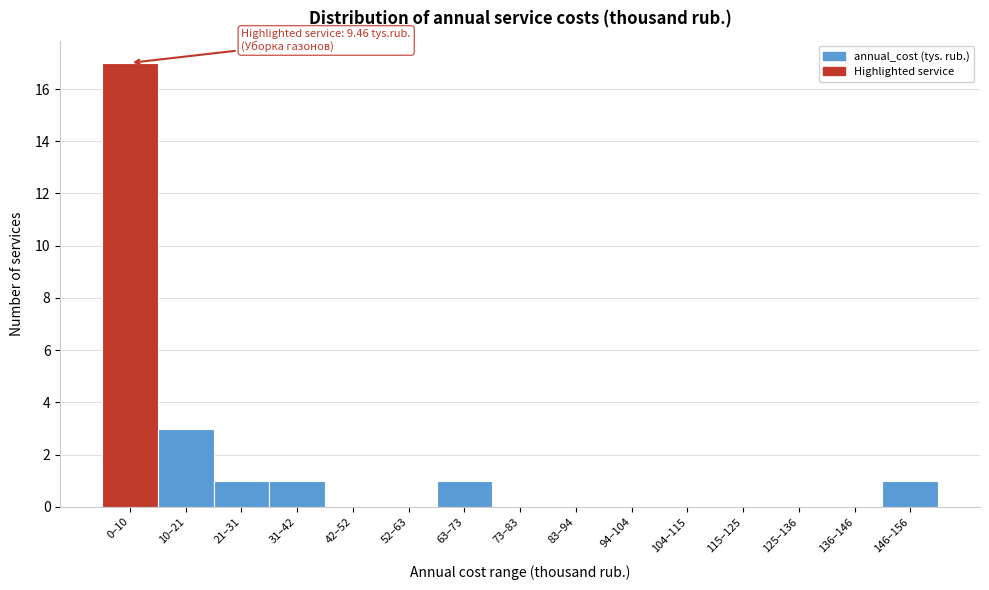

Reading right to left, list all the values displayed in this chart.

146–156=1	136–146=0	125–136=0	115–125=0	104–115=0	94–104=0	83–94=0	73–83=0	63–73=1	52–63=0	42–52=0	31–42=1	21–31=1	10–21=3	0–10=17